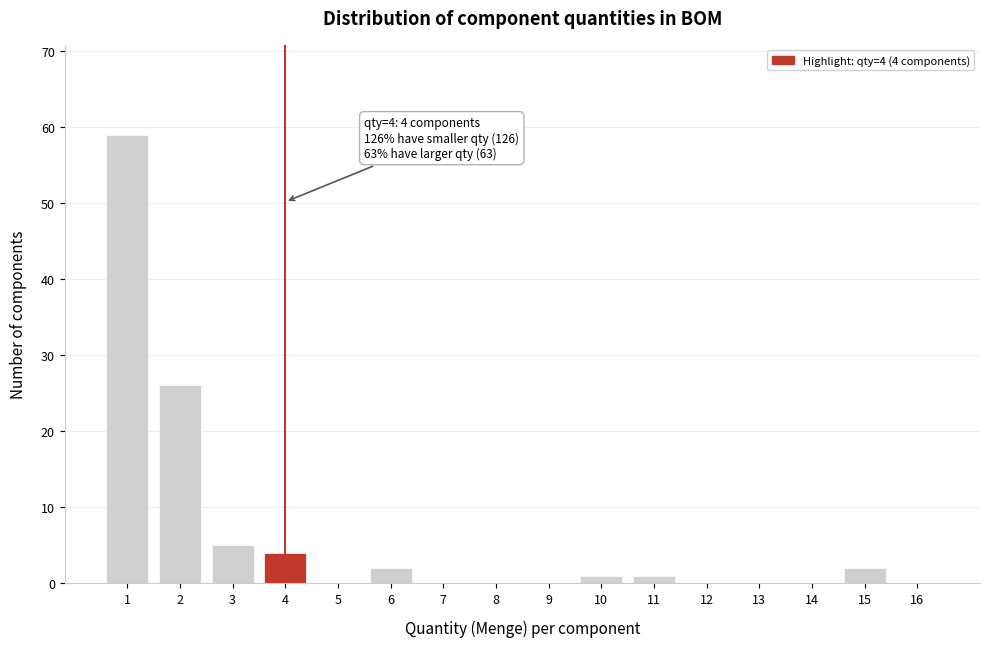

Which range on the x-axis has the tallest bar?

0.5 to 1.5